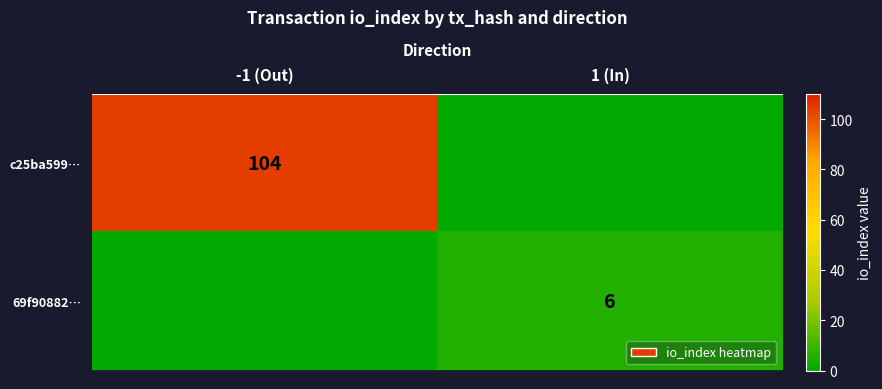

How many data points does each series have?

2